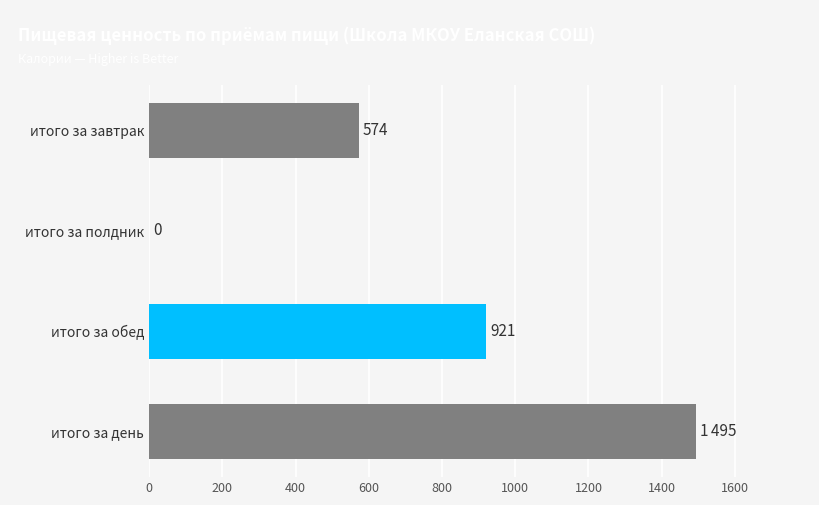

Where is the data nearest to the value 747?

итого за завтрак